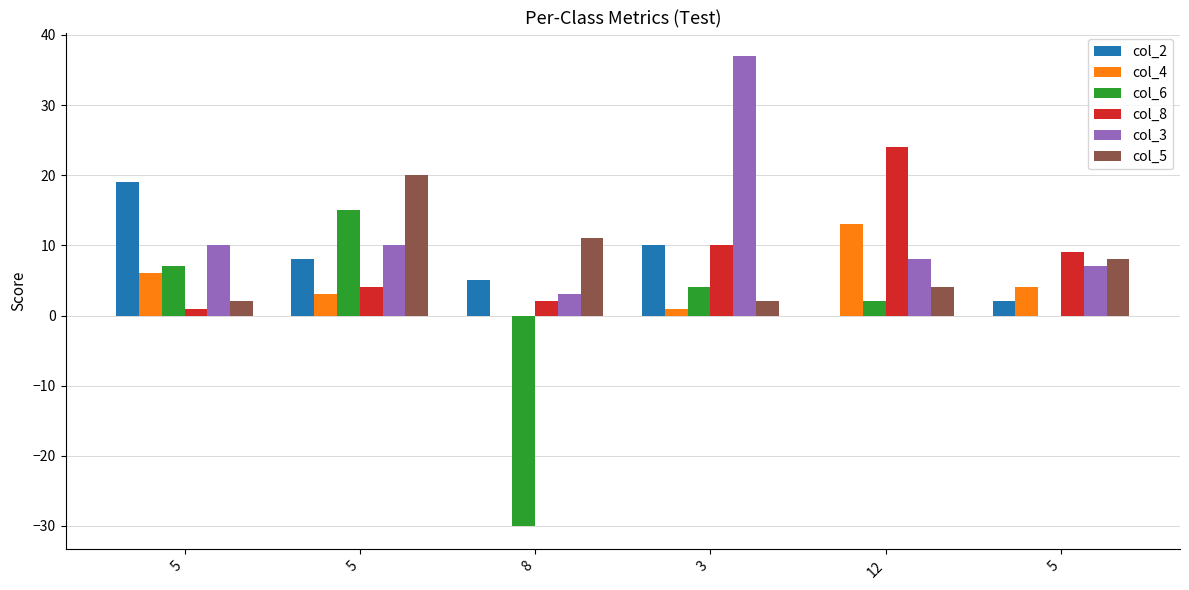

Does the chart contain stacked bars?

No